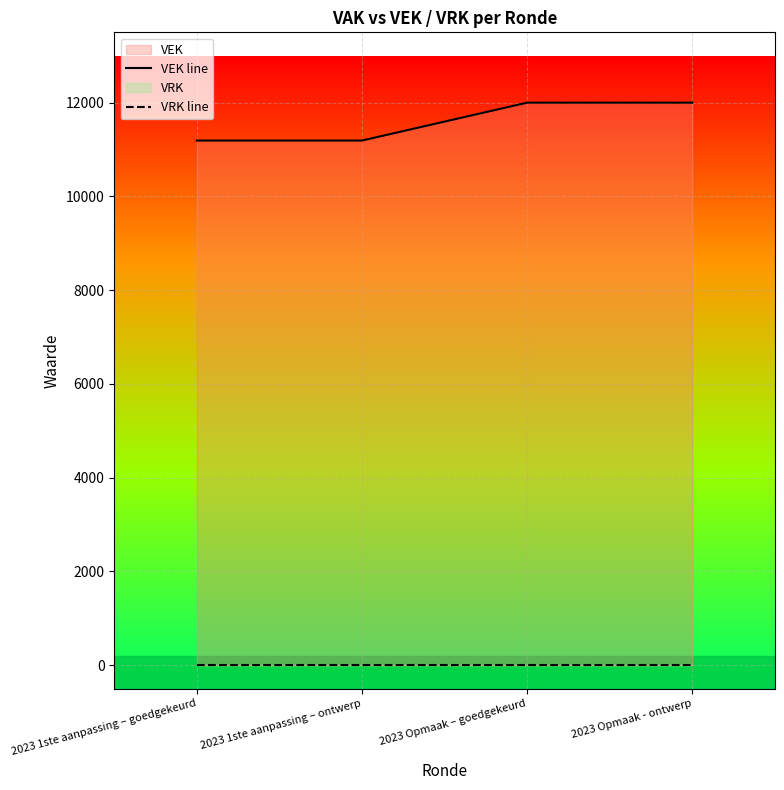

Which series has the largest range (max minus min)?

VEK line